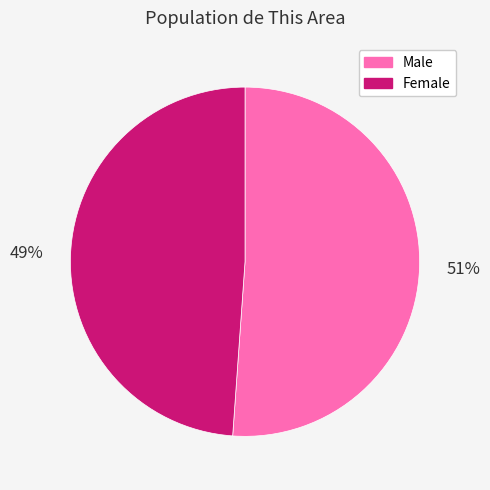

Is there a majority slice in this chart?

Yes